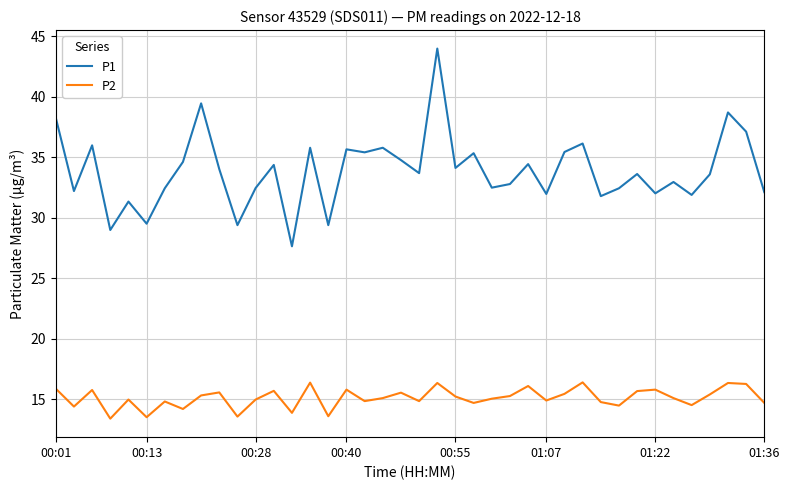

List the series in order of their overall mean, lowest first.

P2, P1